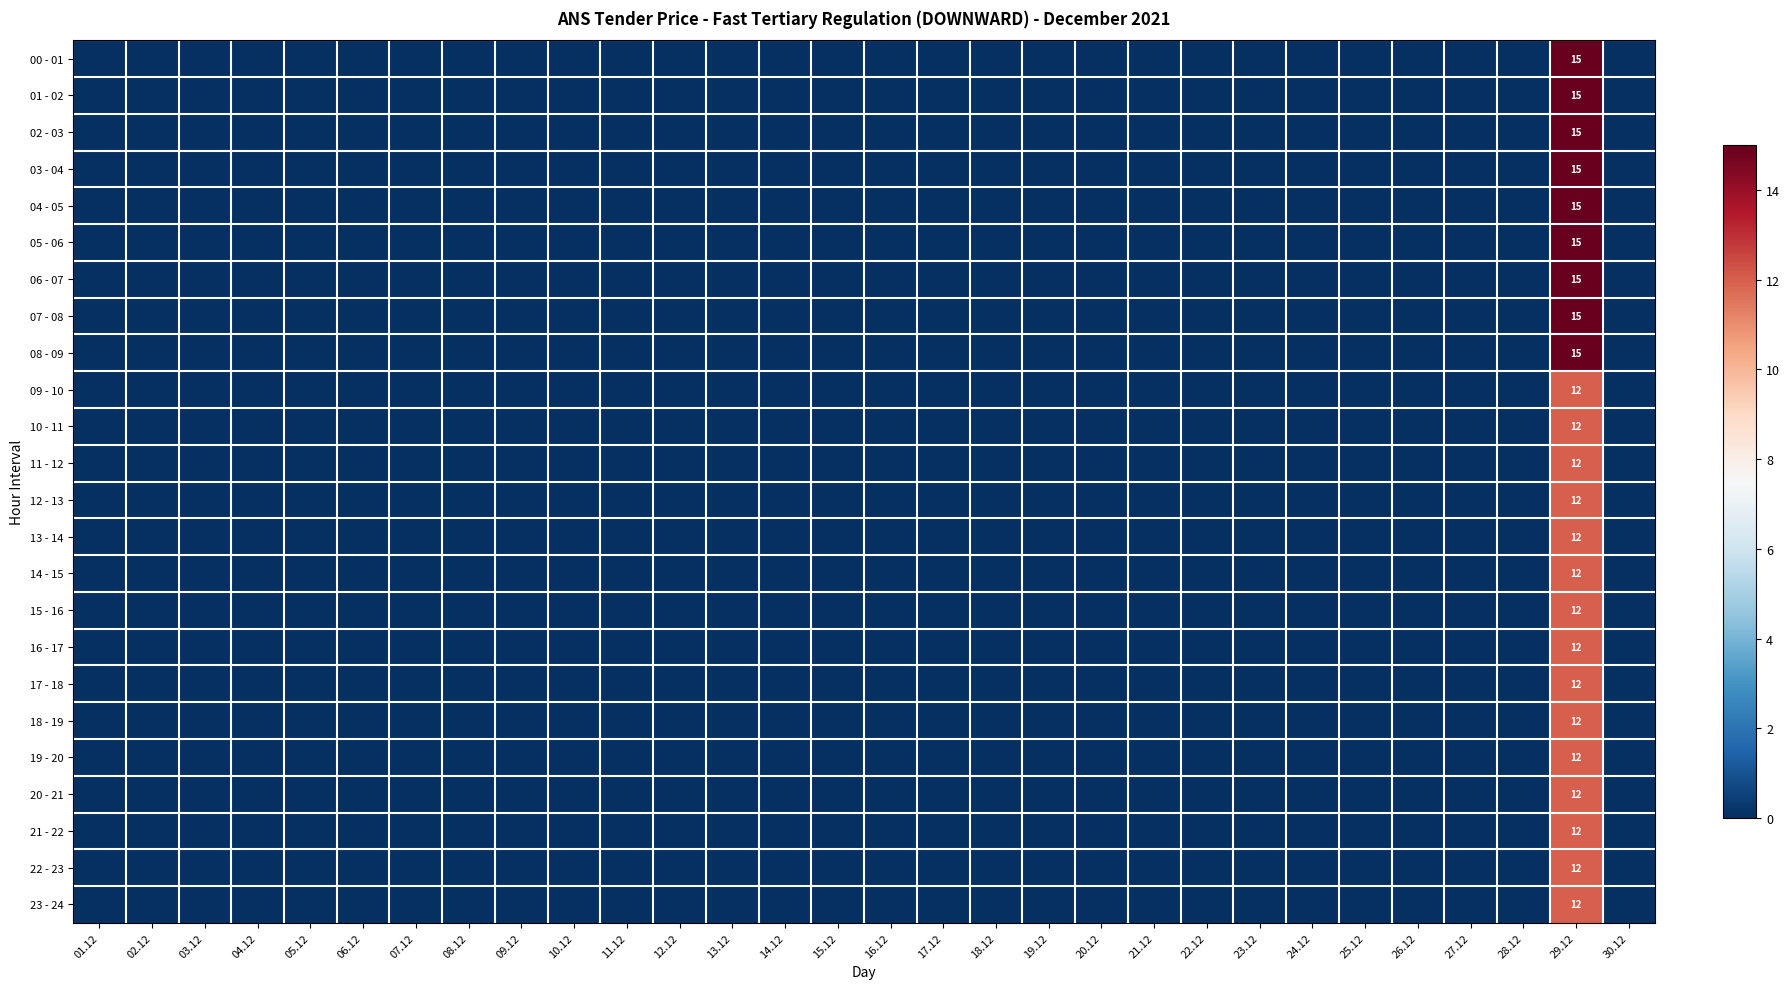

The 01 - 02 series shows 5 at 14.12. True or false?

False